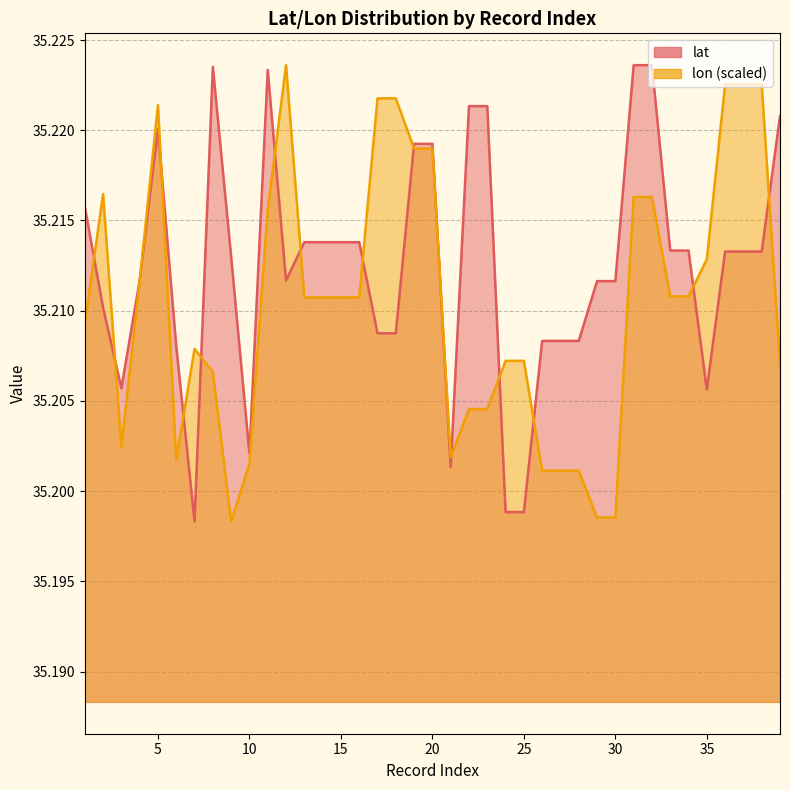

What value does the lat series have at 13?

35.2